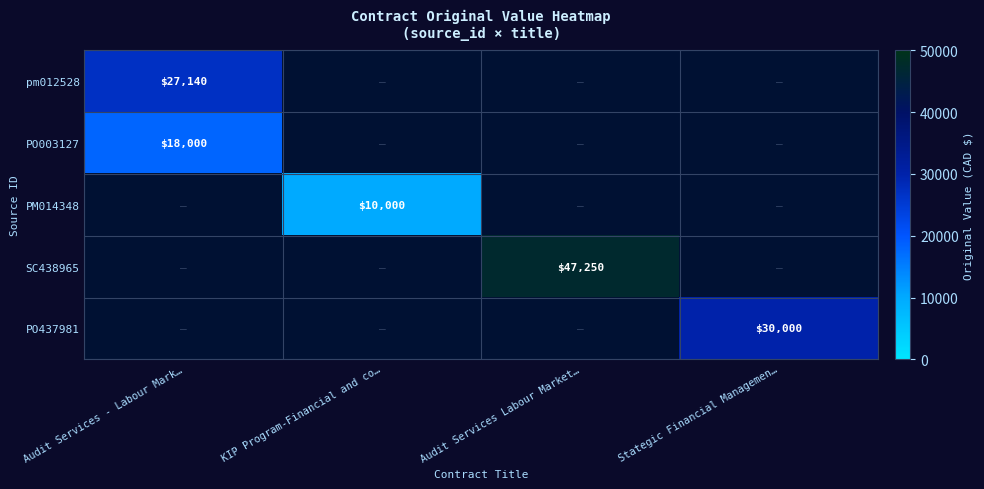

Is it true that PO003127 equals 18000 at Audit Services - Labour Mark…?

True